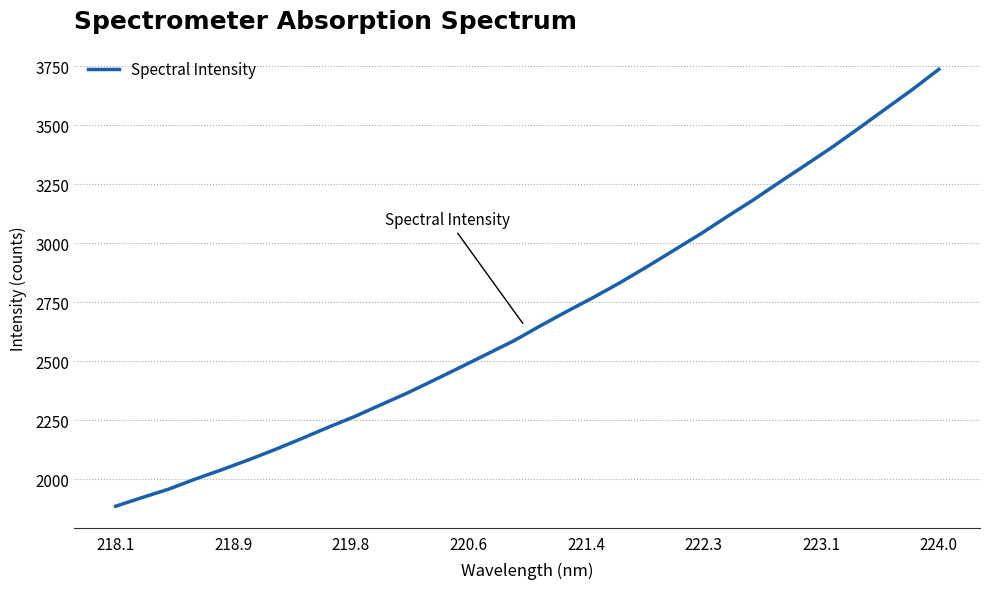

Reading left to right, what are all the values shown in this chart?

1886.4	1923.3	1959.0	2001.6	2041.2	2082.8	2126.6	2173.0	2220.7	2266.6	2317.1	2367.2	2421.4	2476.3	2532.0	2587.8	2651.4	2712.4	2771.6	2834.0	2900.6	2969.2	3038.1	3111.3	3182.9	3258.8	3333.1	3408.3	3488.3	3569.7	3650.6	3736.5